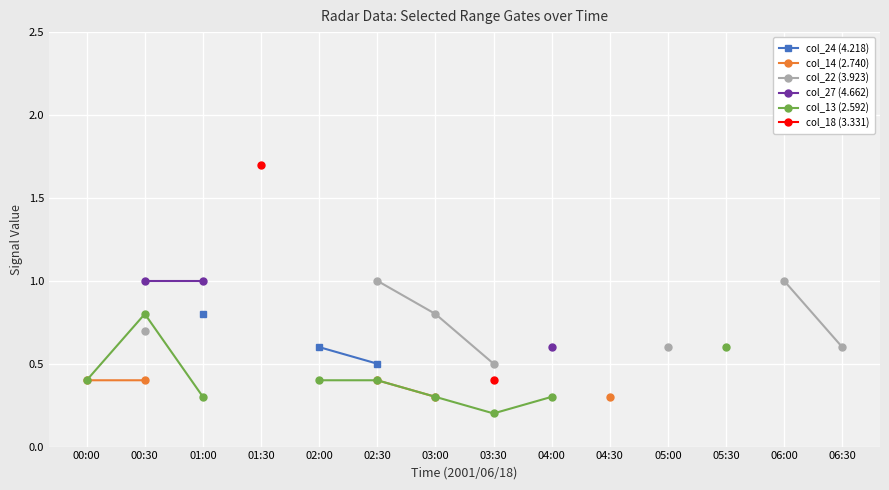

How many series are shown in this chart?

6